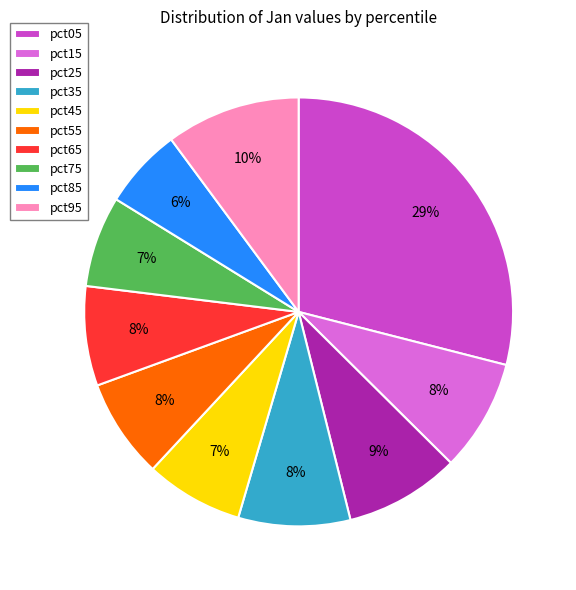

The pct05 slice represents 29% of the pie. True or false?

True